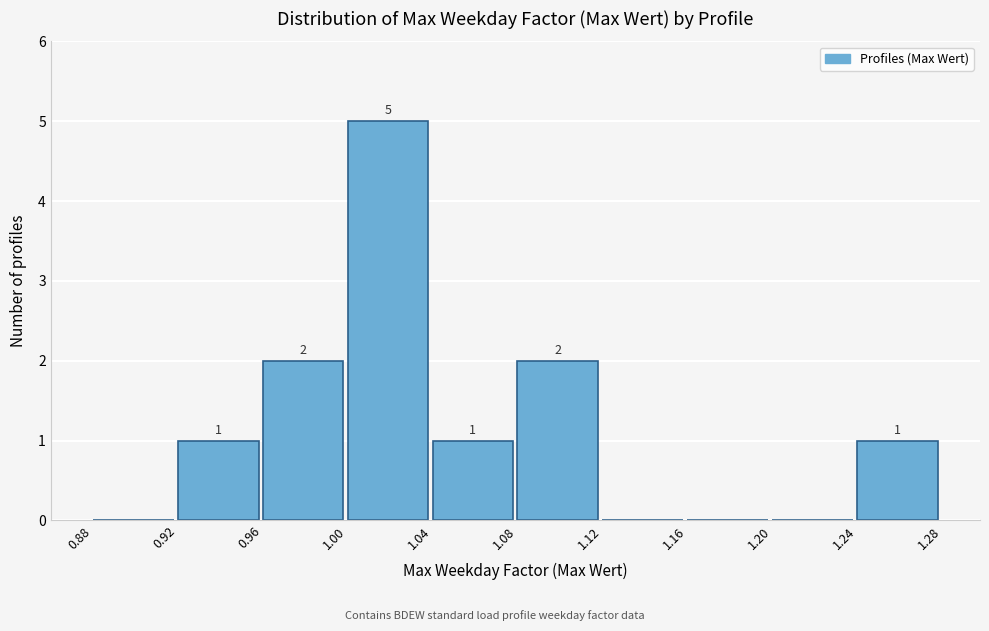

Which range on the x-axis has the tallest bar?

1.00 to 1.04